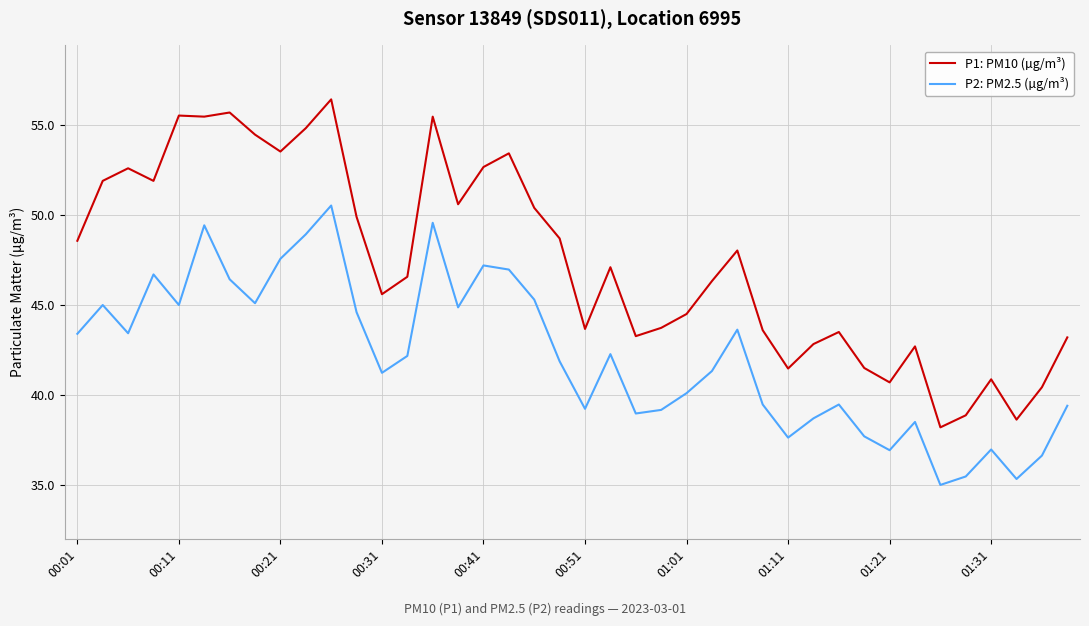

What is the difference between the maximum and minimum values in the P2: PM2.5 (µg/m³) series?

15.5